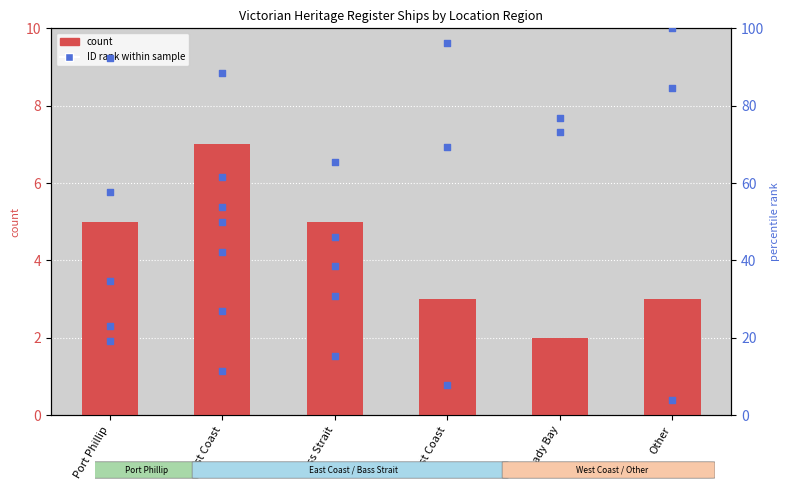

Approximately how many times larger is the value at East Coast compared to Lady Bay?

3.5